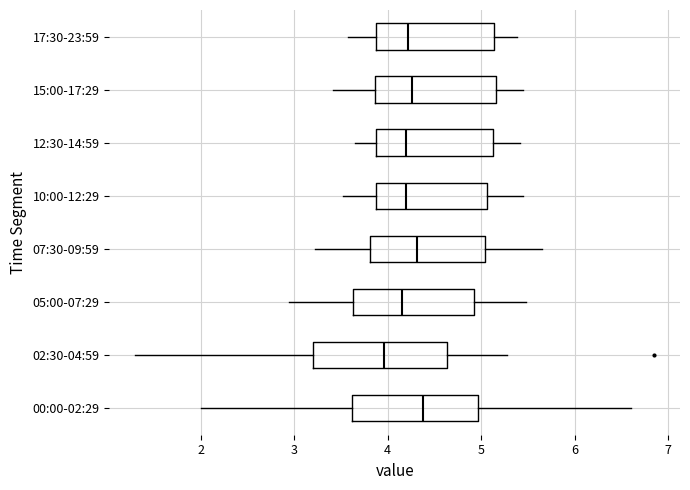

Where does the median line of the box for 02:30-04:59 sit on the x-axis? The values are not printed on the chart, so give them approximately, as read against the axis.

4.0